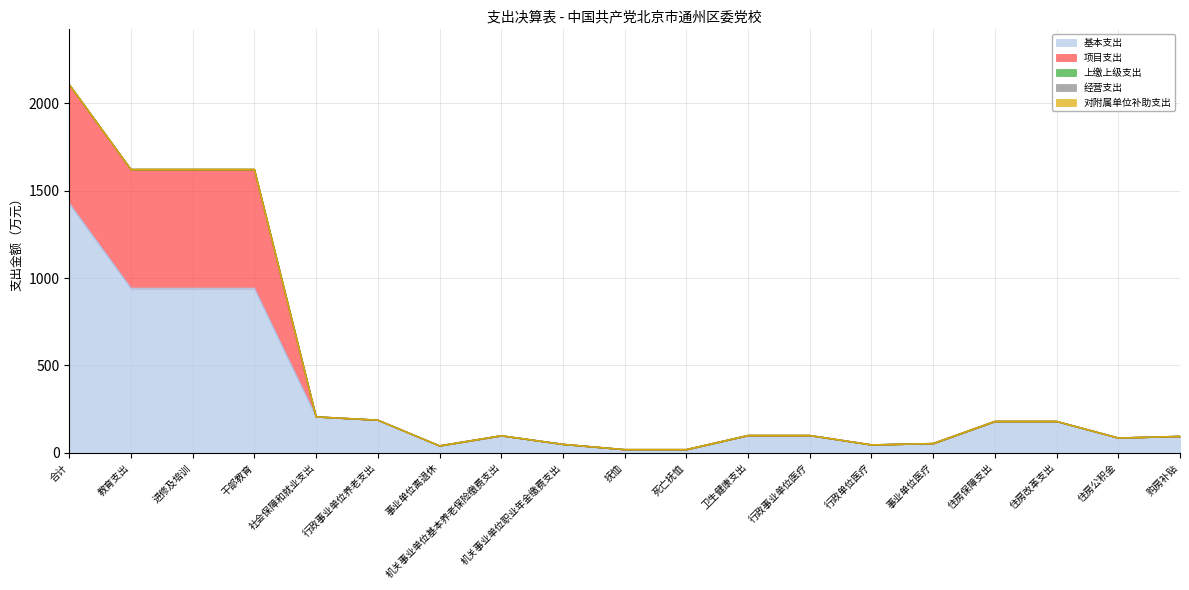

What is the label of the 4th point from the right?

住房保障支出